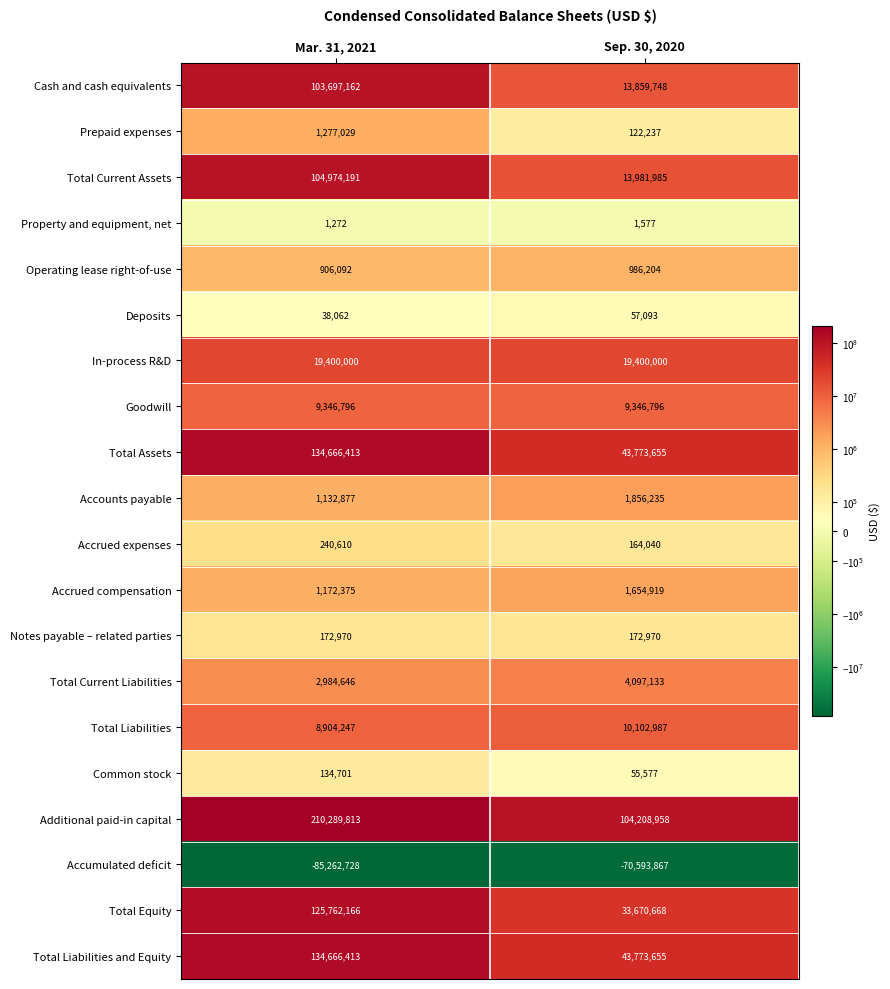

At which label is Operating lease right-of-use closest to 946148?

Mar. 31, 2021